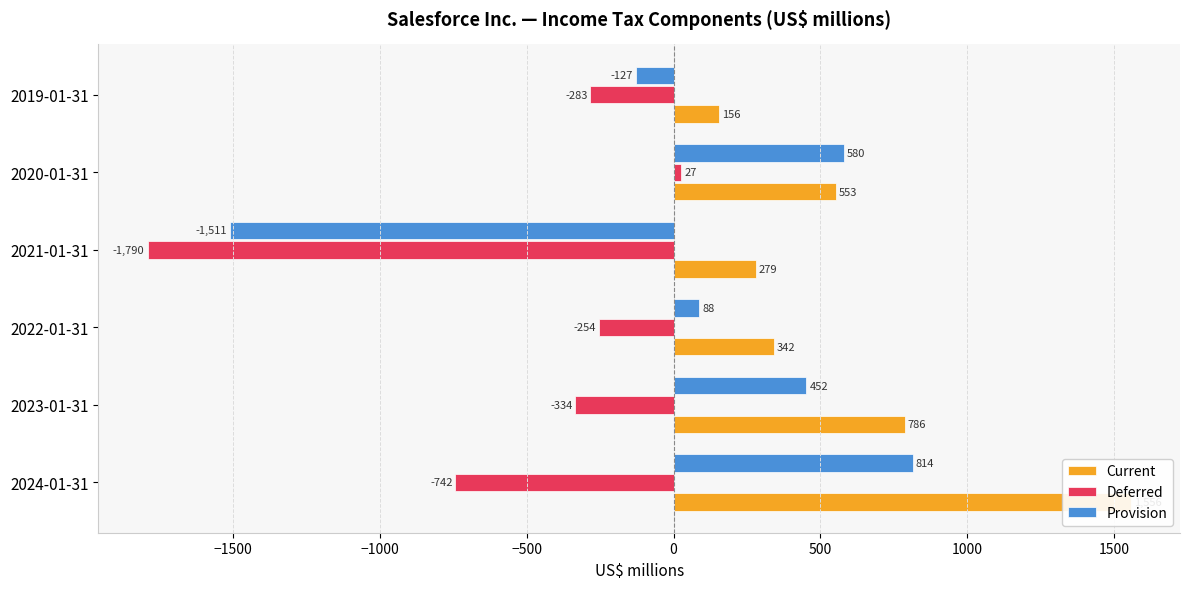

What is the difference between the second highest and minimum values in the Deferred series?

1536